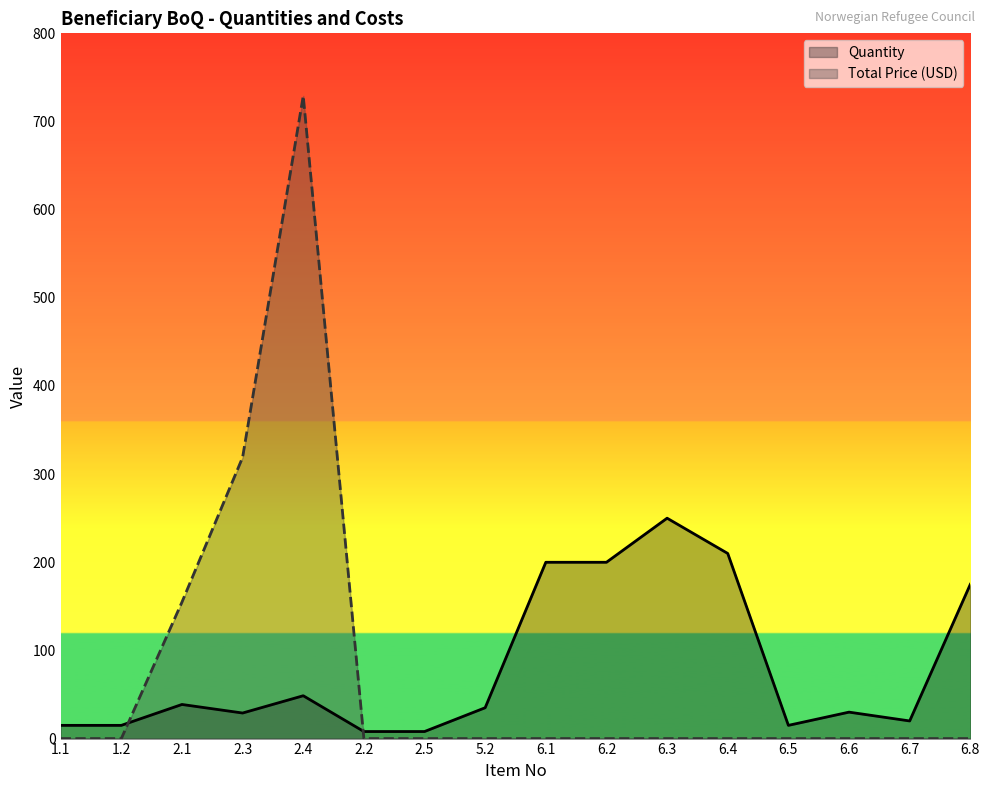

Rank the categories by Quantity value from highest to lowest.

6.3, 6.4, 6.1, 6.2, 6.8, 2.4, 2.1, 5.2, 6.6, 2.3, 6.7, 1.1, 1.2, 6.5, 2.2, 2.5